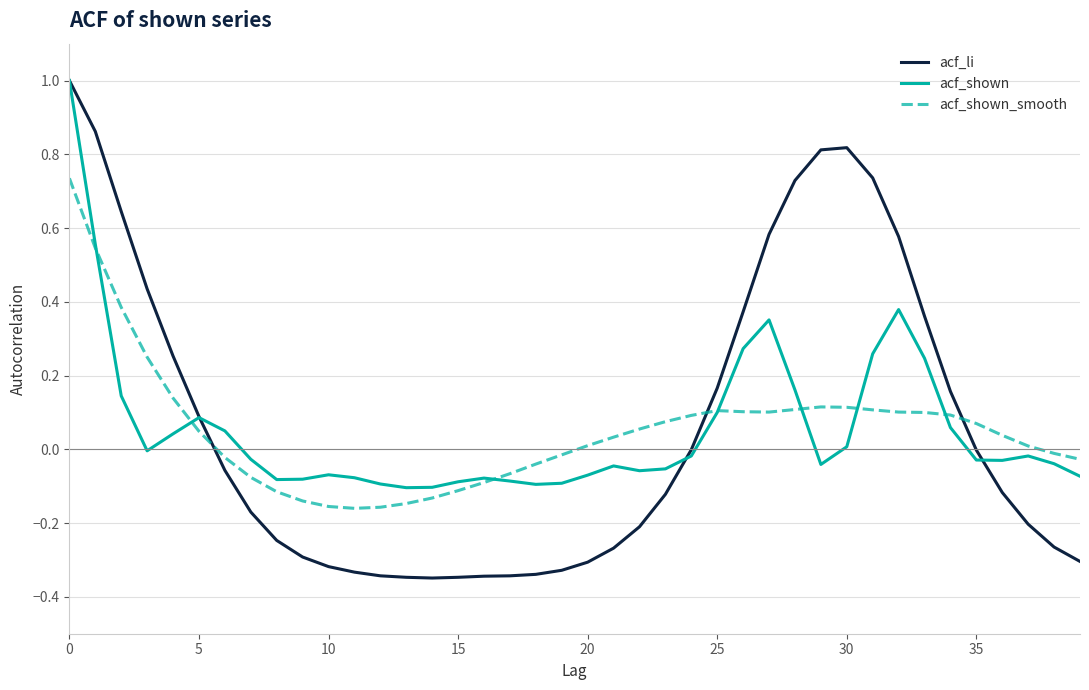

What is the maximum value shown in the chart?

1.0